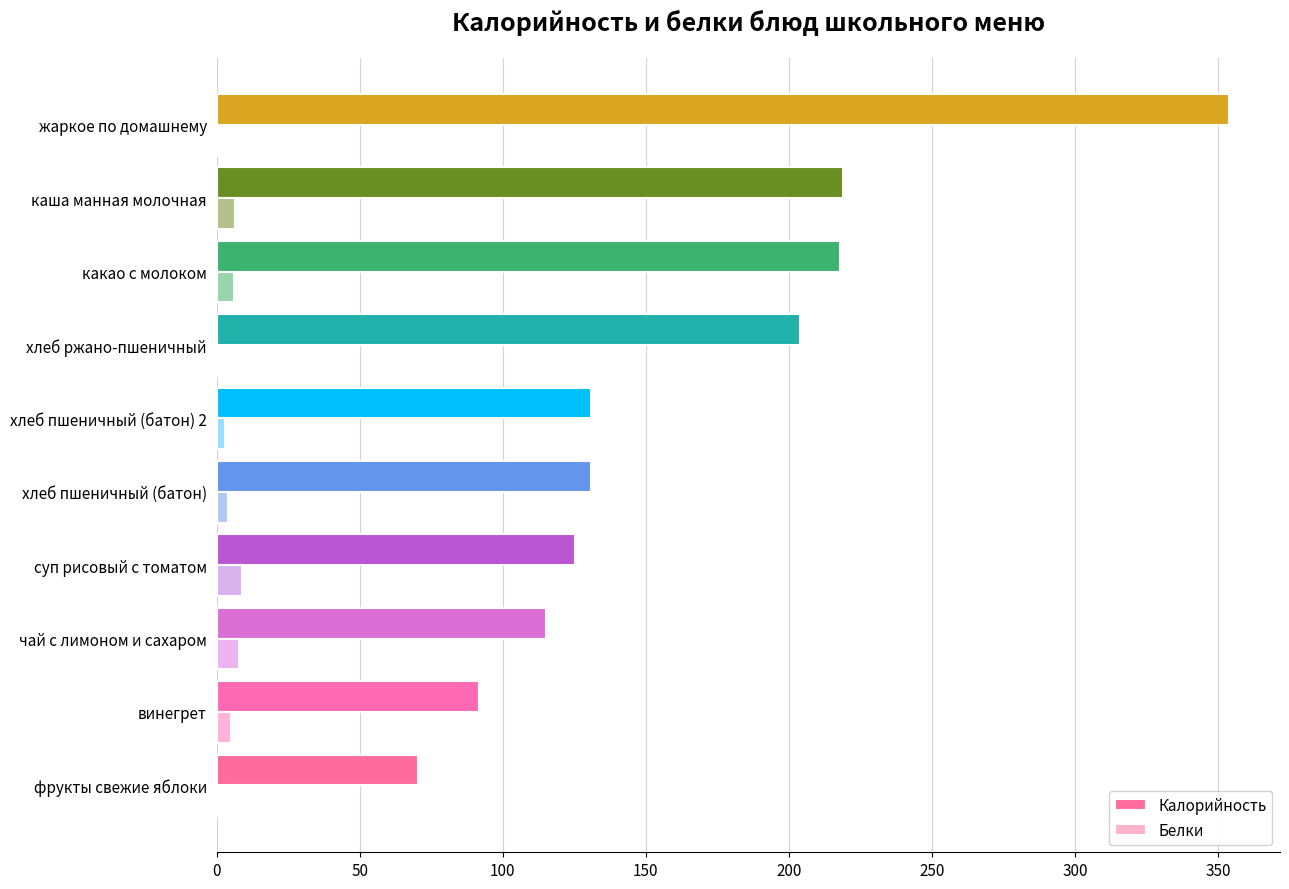

Is the value of Калорийность at чай с лимоном и сахаром greater than the value of Белки at фрукты свежие яблоки?

Yes